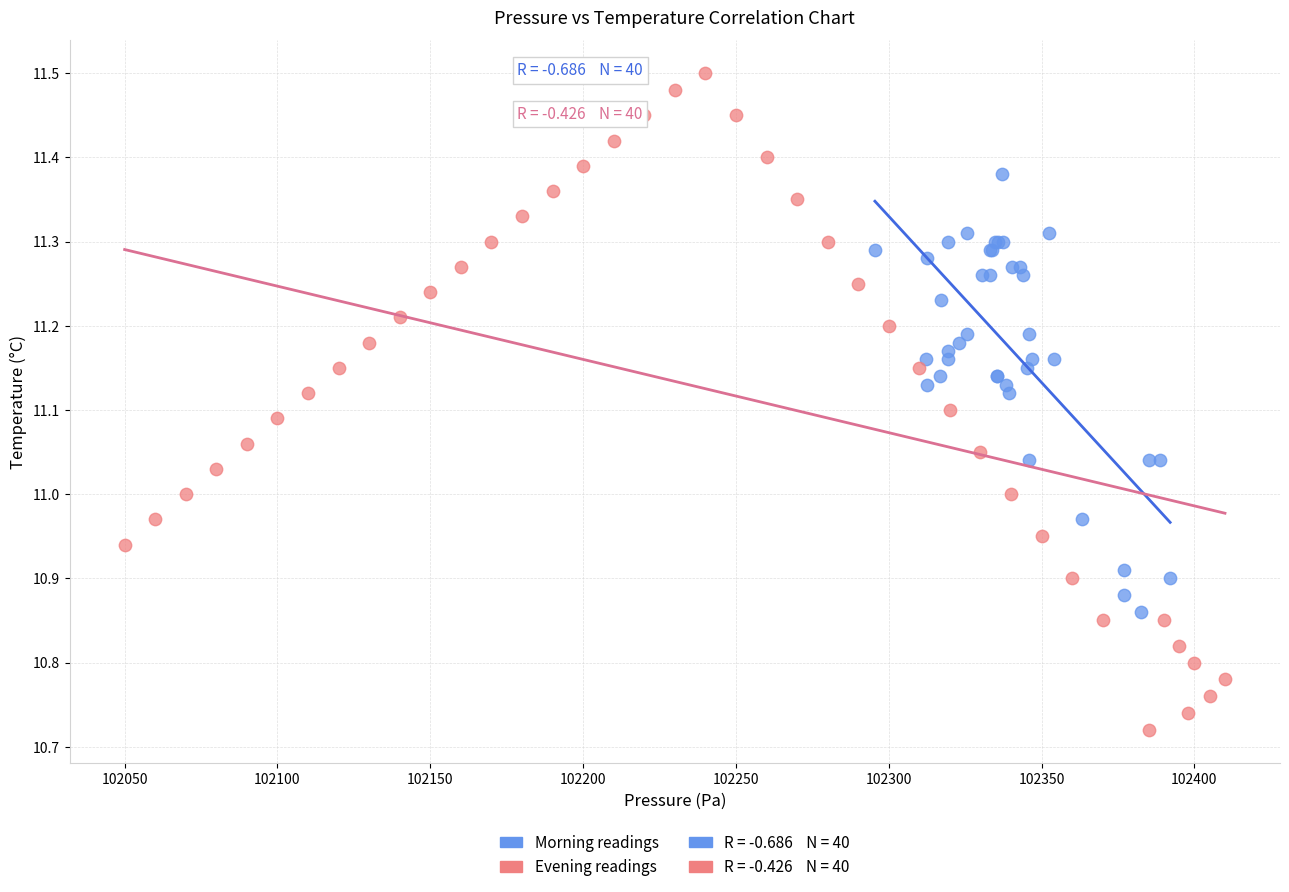

Which series contains the highest Y value?

Evening readings